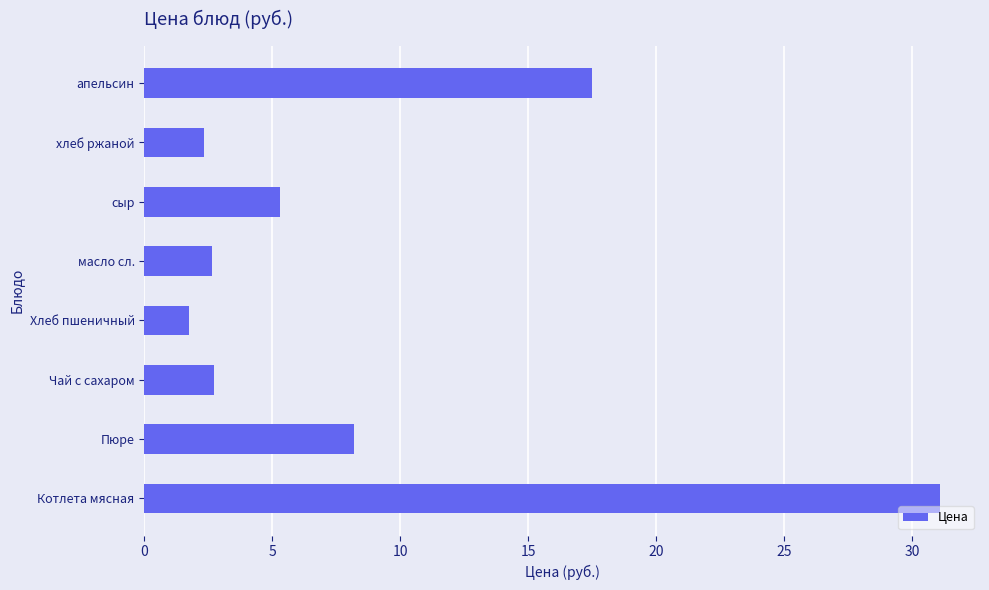

Approximately how many times larger is the value at Котлета мясная compared to Пюре?

3.8